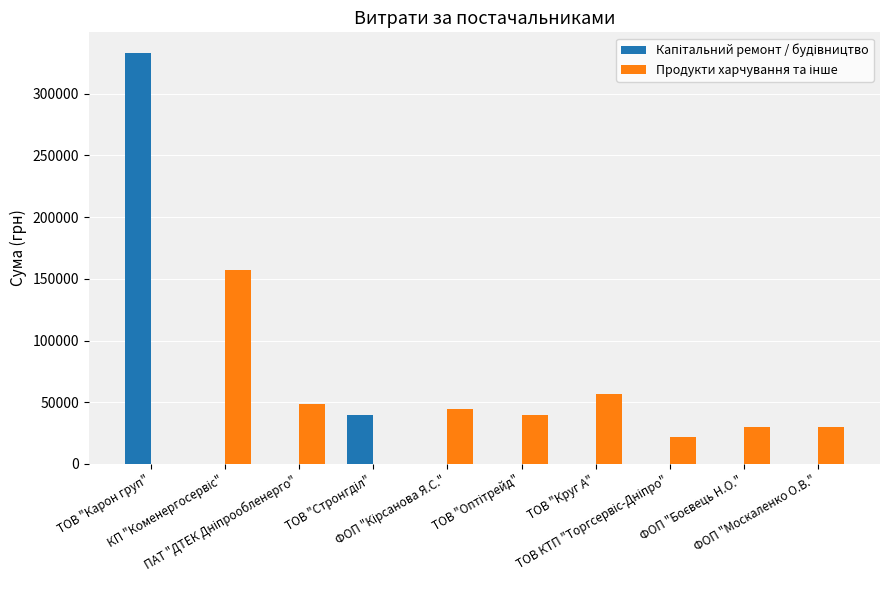

What is the maximum value shown in the chart?

333147.2